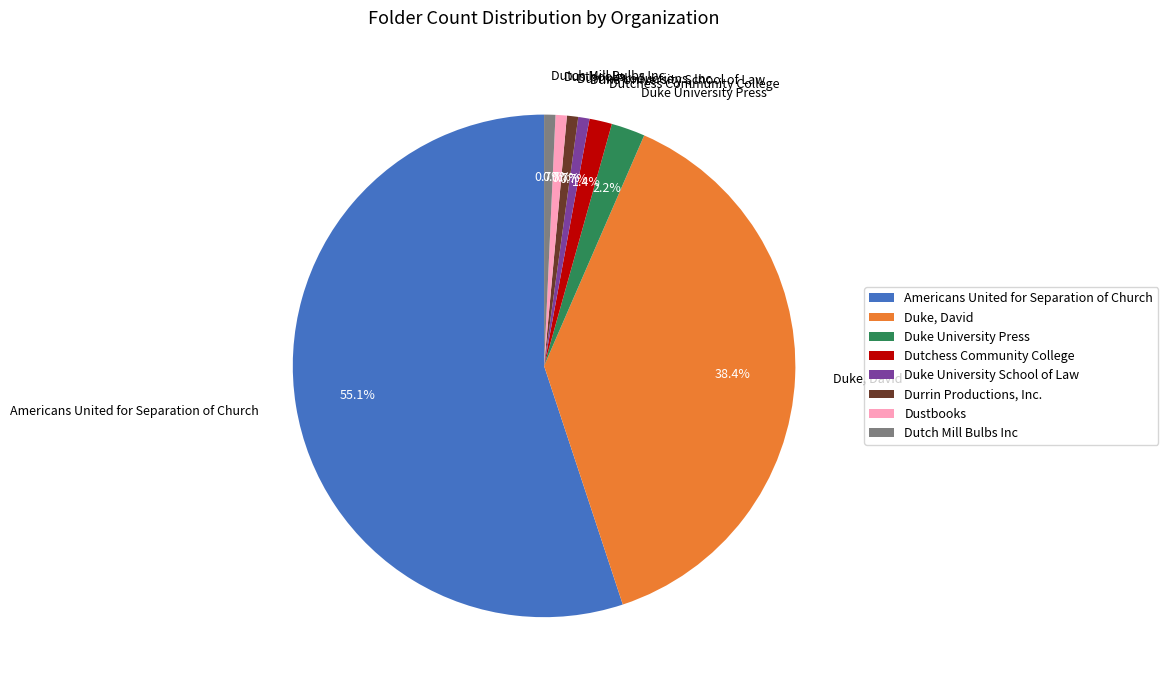

Does Duke University Press account for over 50% of the chart?

No